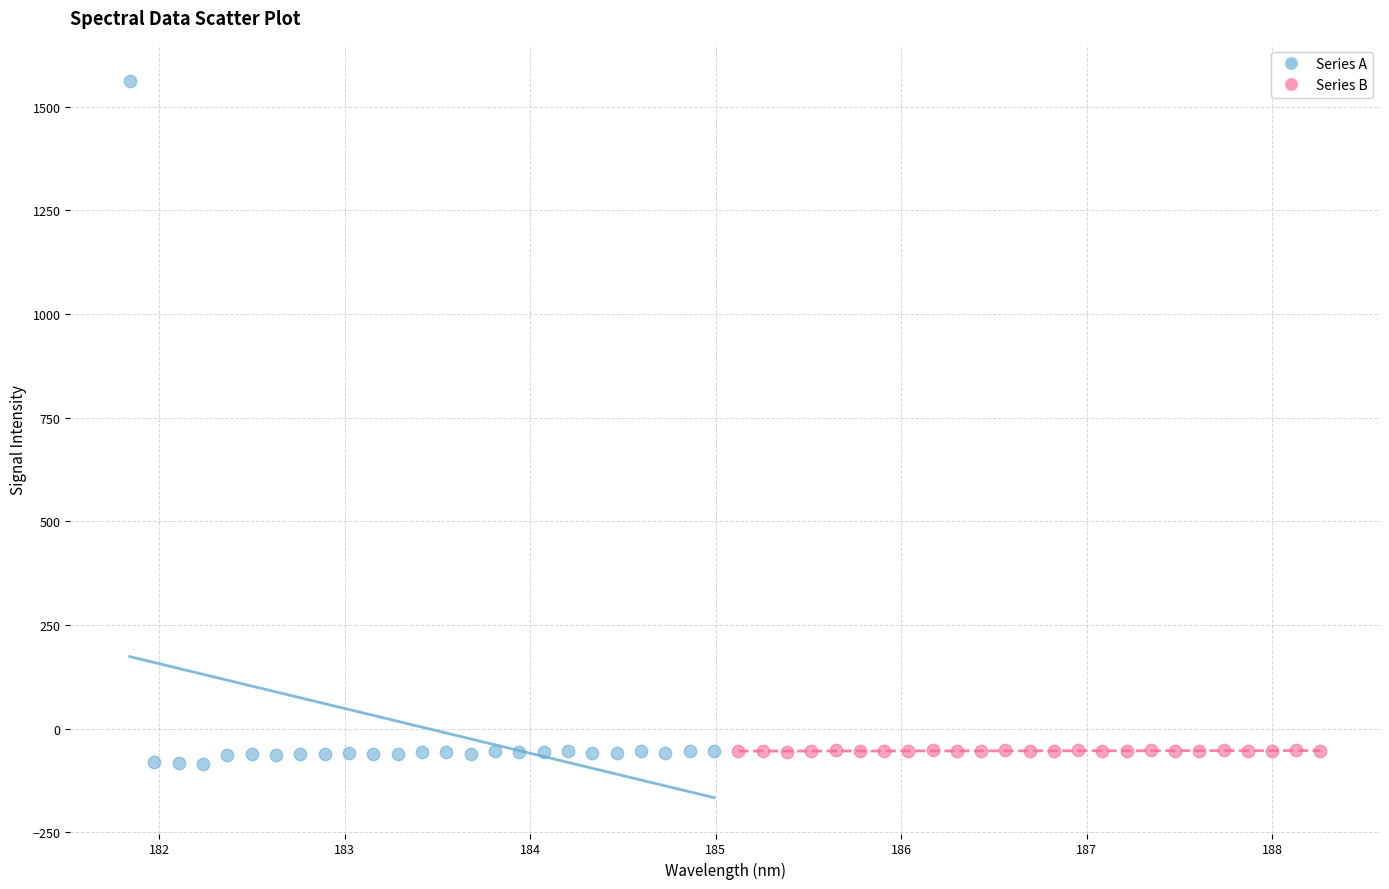

What are all the series names shown in the legend?

Series A, Series B